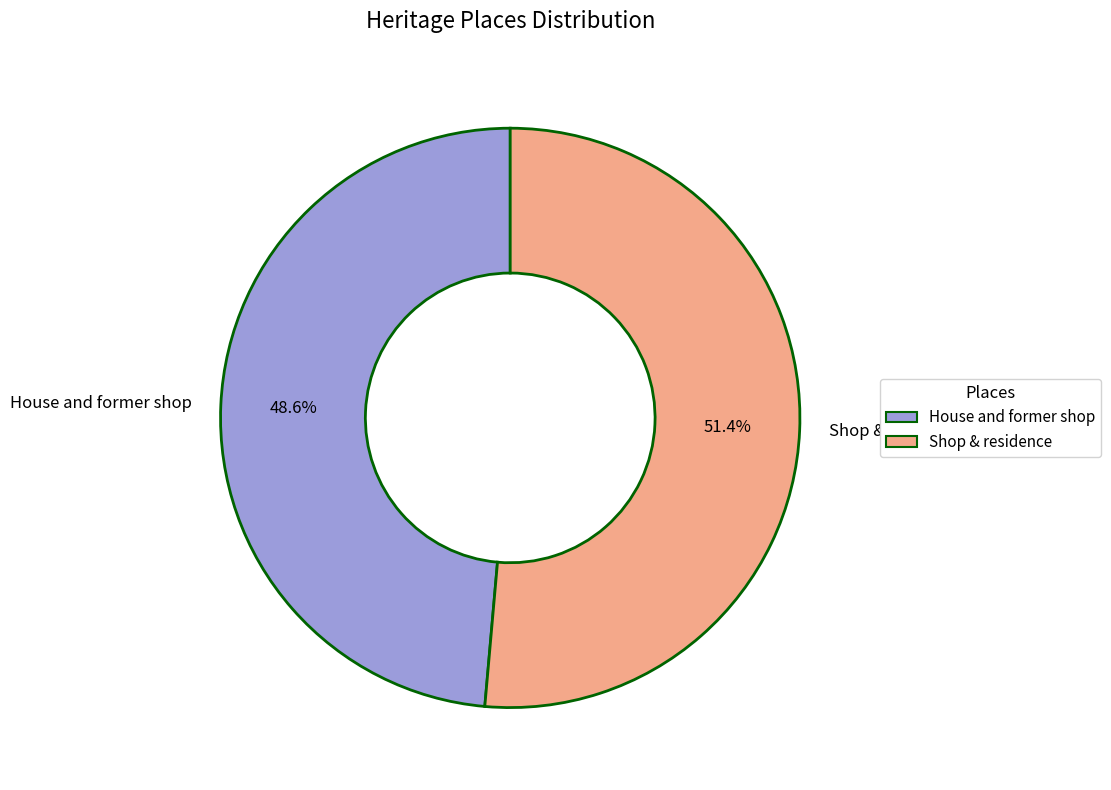

How many slices are in this pie chart?

2